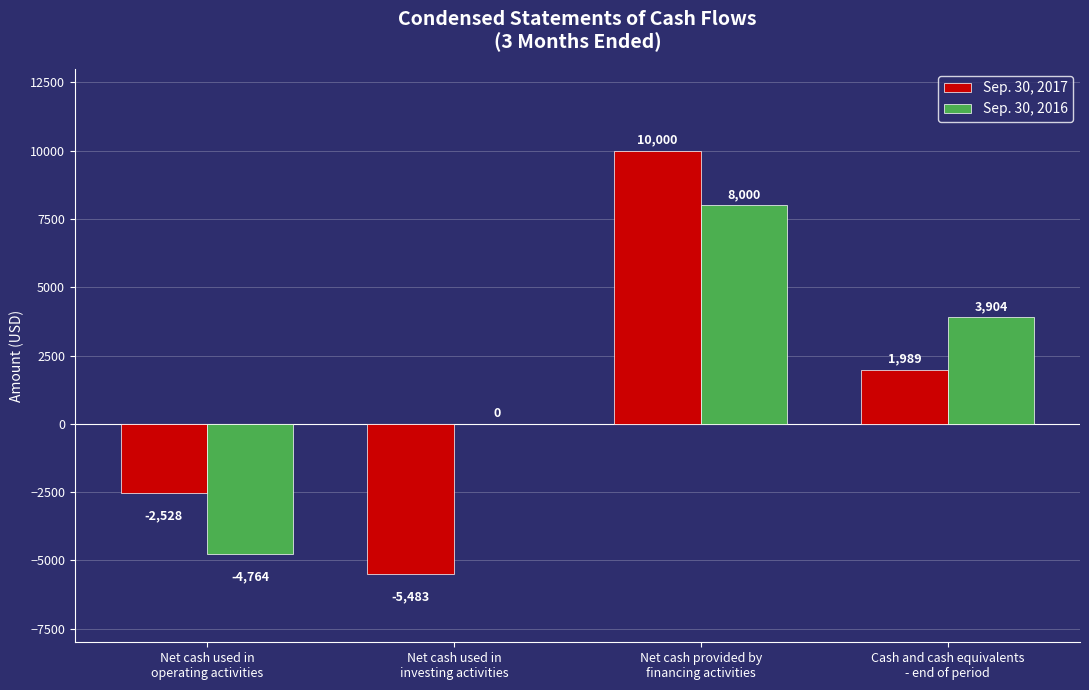

What is the maximum value shown in the chart?

10000